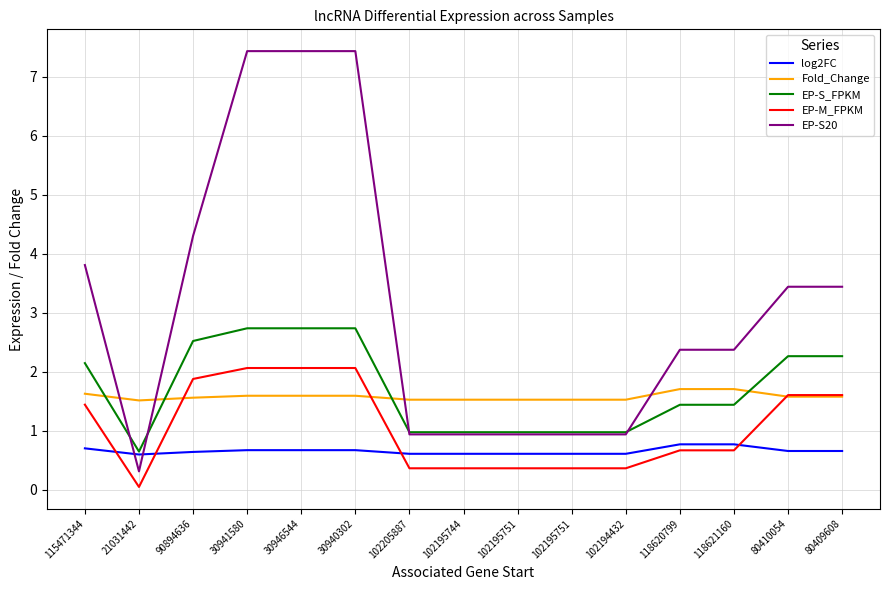

Reading left to right, transcribe all the data shown in this chart.

log2FC: 0.7	0.6	0.6	0.7	0.7	0.7	0.6	0.6	0.6	0.6	0.6	0.8	0.8	0.7	0.7
Fold_Change: 1.6	1.5	1.6	1.6	1.6	1.6	1.5	1.5	1.5	1.5	1.5	1.7	1.7	1.6	1.6
EP-S_FPKM: 2.1	0.6	2.5	2.7	2.7	2.7	1.0	1.0	1.0	1.0	1.0	1.4	1.4	2.3	2.3
EP-M_FPKM: 1.4	0.0	1.9	2.1	2.1	2.1	0.4	0.4	0.4	0.4	0.4	0.7	0.7	1.6	1.6
EP-S20: 3.8	0.3	4.3	7.4	7.4	7.4	0.9	0.9	0.9	0.9	0.9	2.4	2.4	3.4	3.4